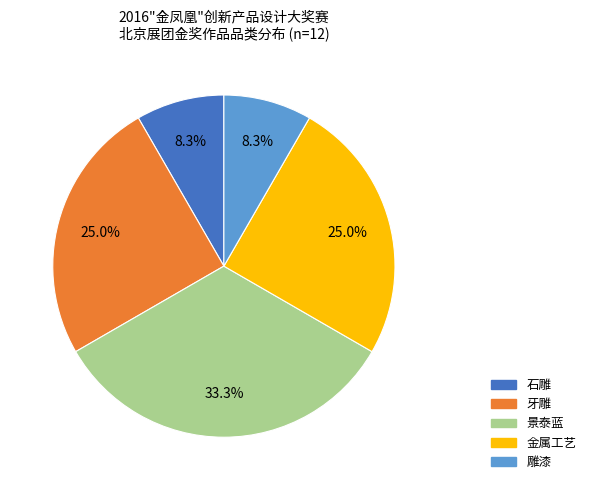

Does 金属工艺 represent more than half of the total?

No